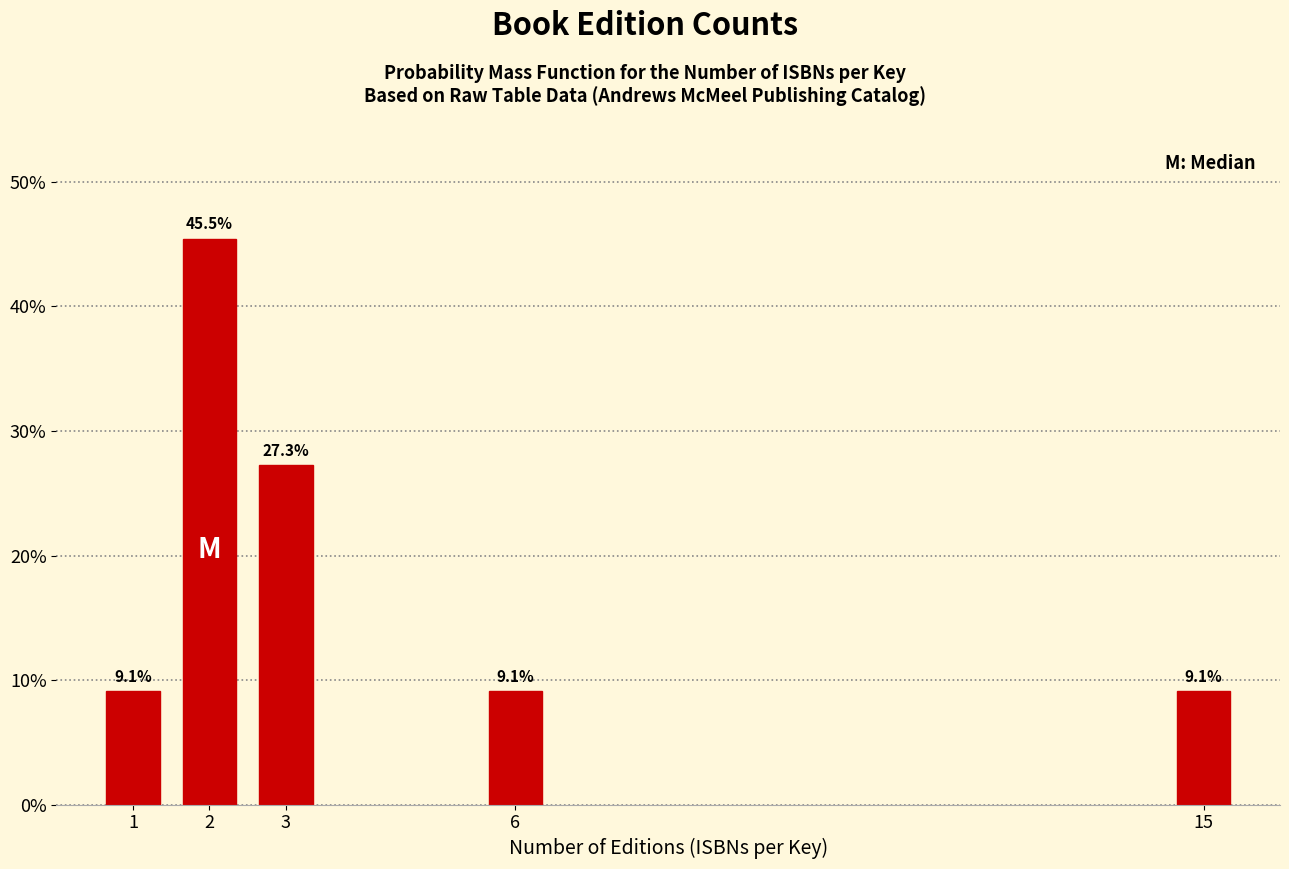

Are the bars horizontal?

No